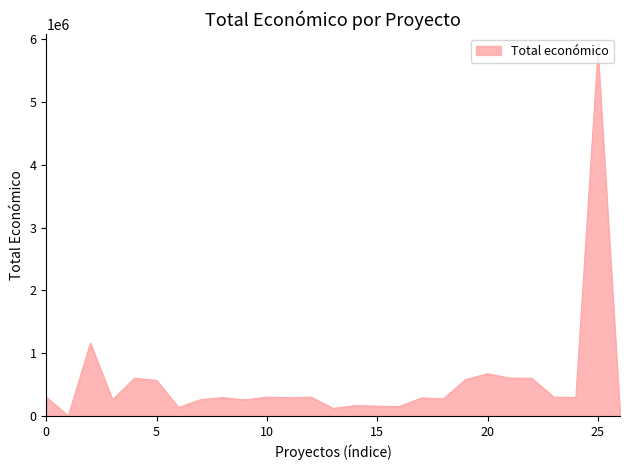

What is the maximum value shown in the chart?

5792221